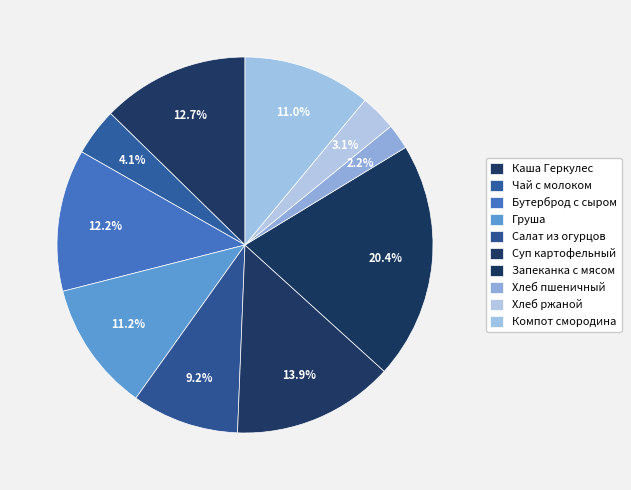

Which slice is the smallest?

Хлеб пшеничный